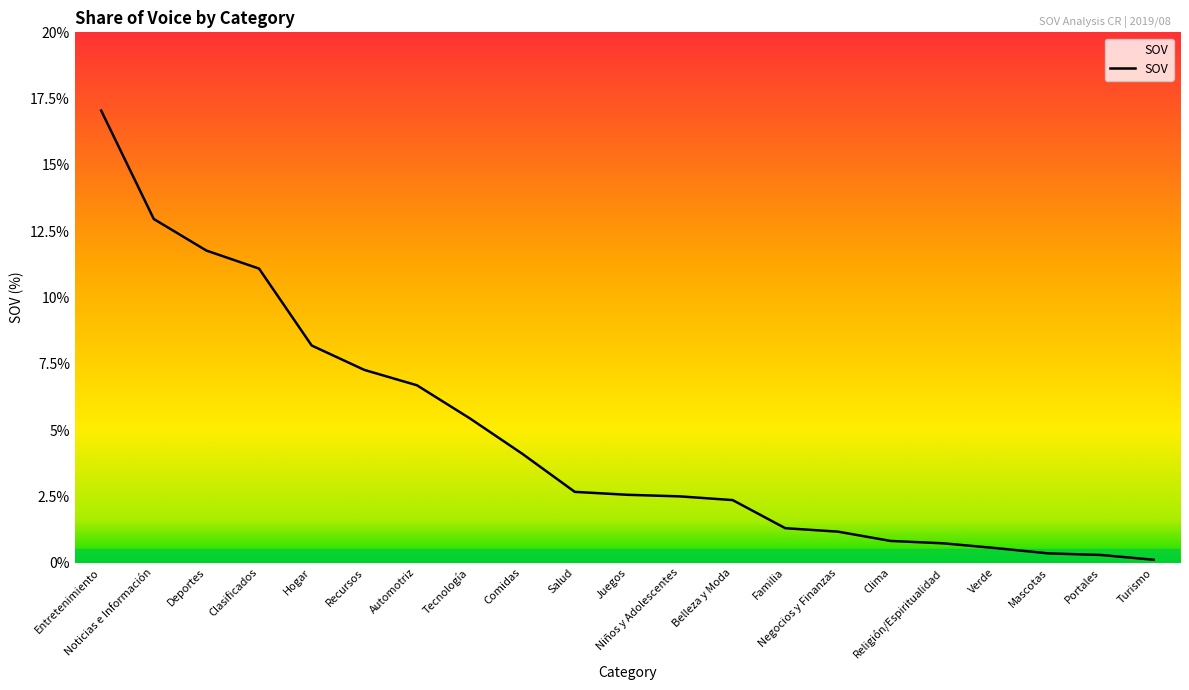

How many values are below 2?

8